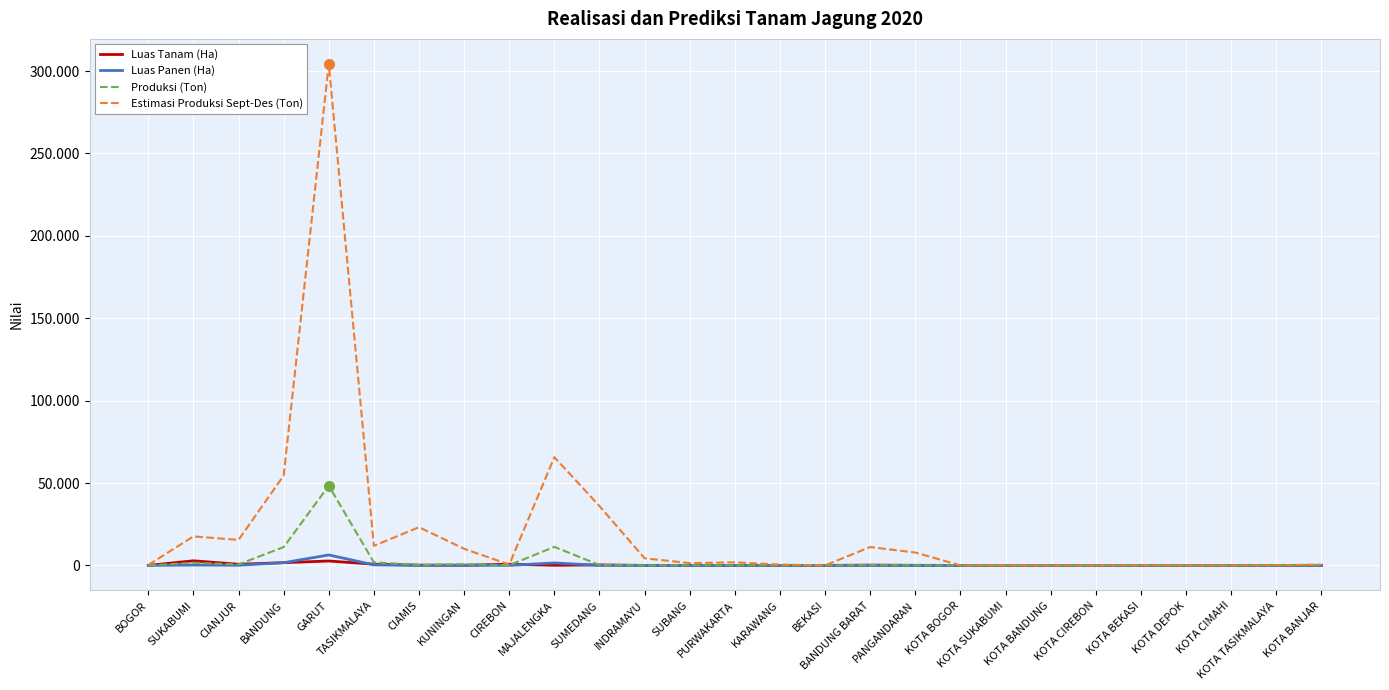

Is it true that Luas Panen (Ha) equals 4008.8 at INDRAMAYU?

False